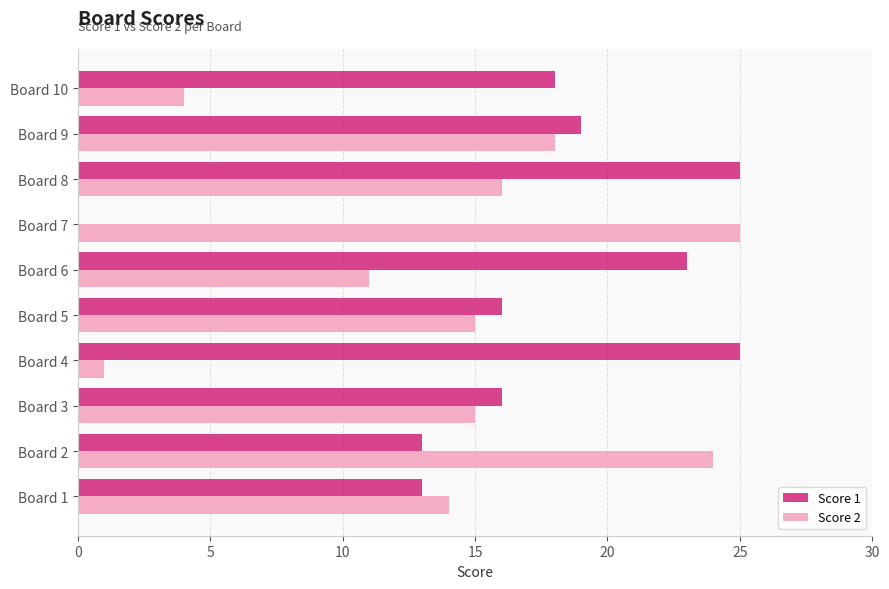

Is the value of Score 1 at Board 2 greater than the value of Score 2 at Board 5?

No